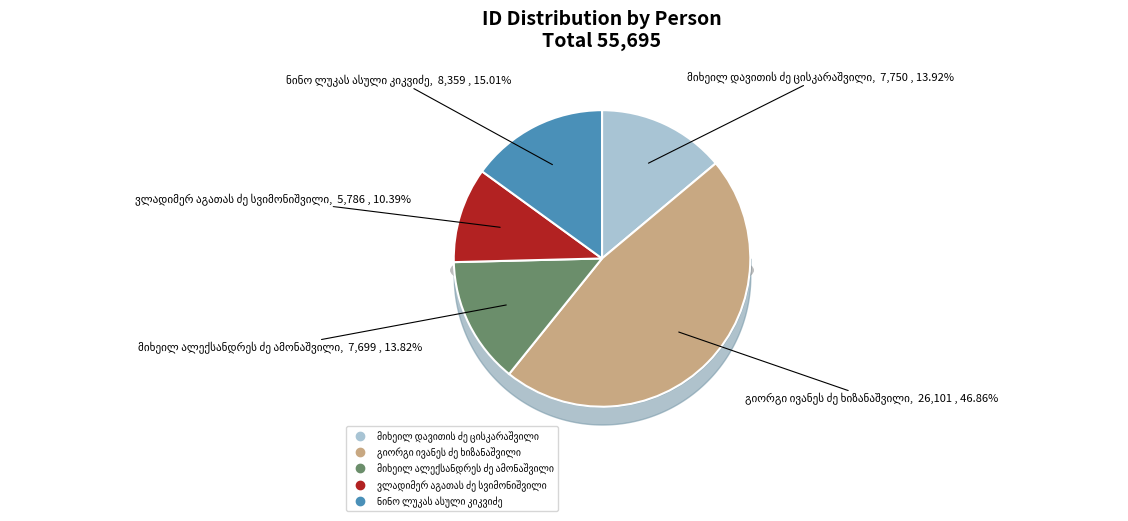

What percentage is NOT represented by მიხეილ დავითის ძე ცისკარაშვილი?

86.1%